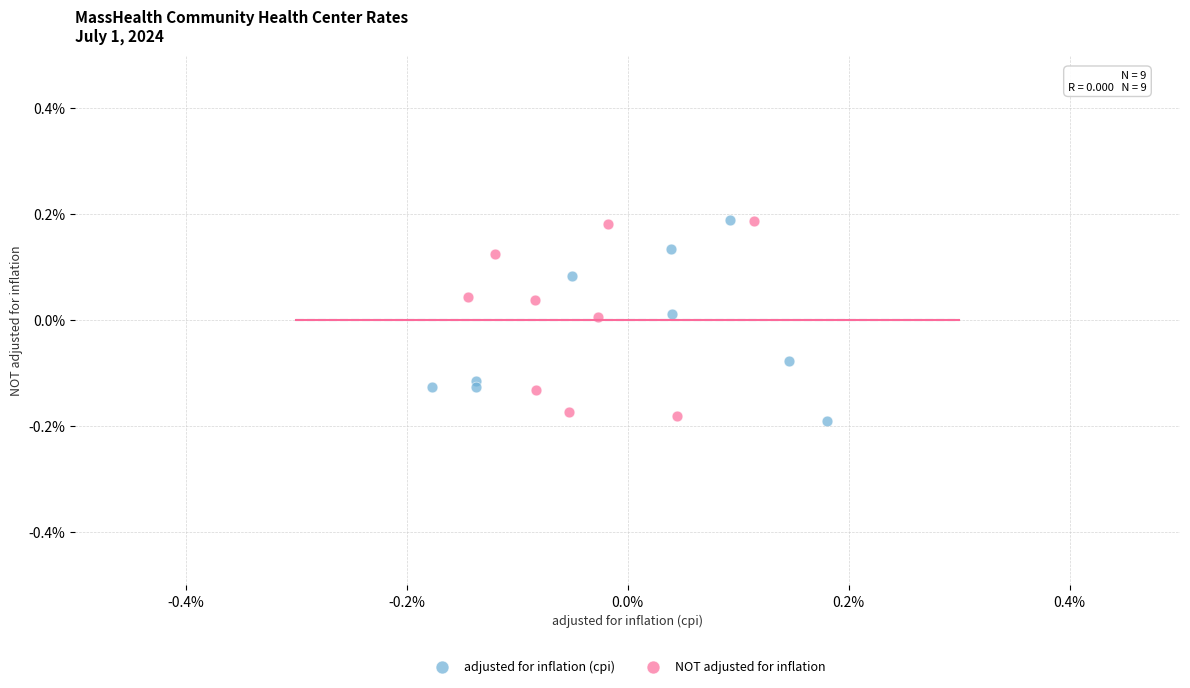

What are all the series names shown in the legend?

adjusted for inflation (cpi), NOT adjusted for inflation